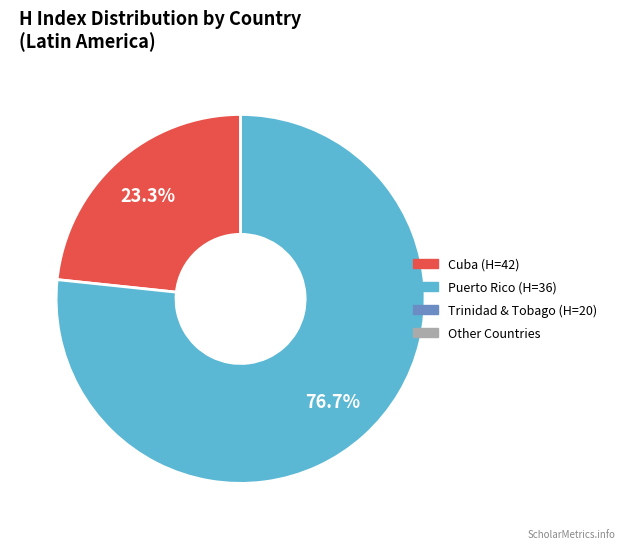

Is there a majority slice in this chart?

Yes